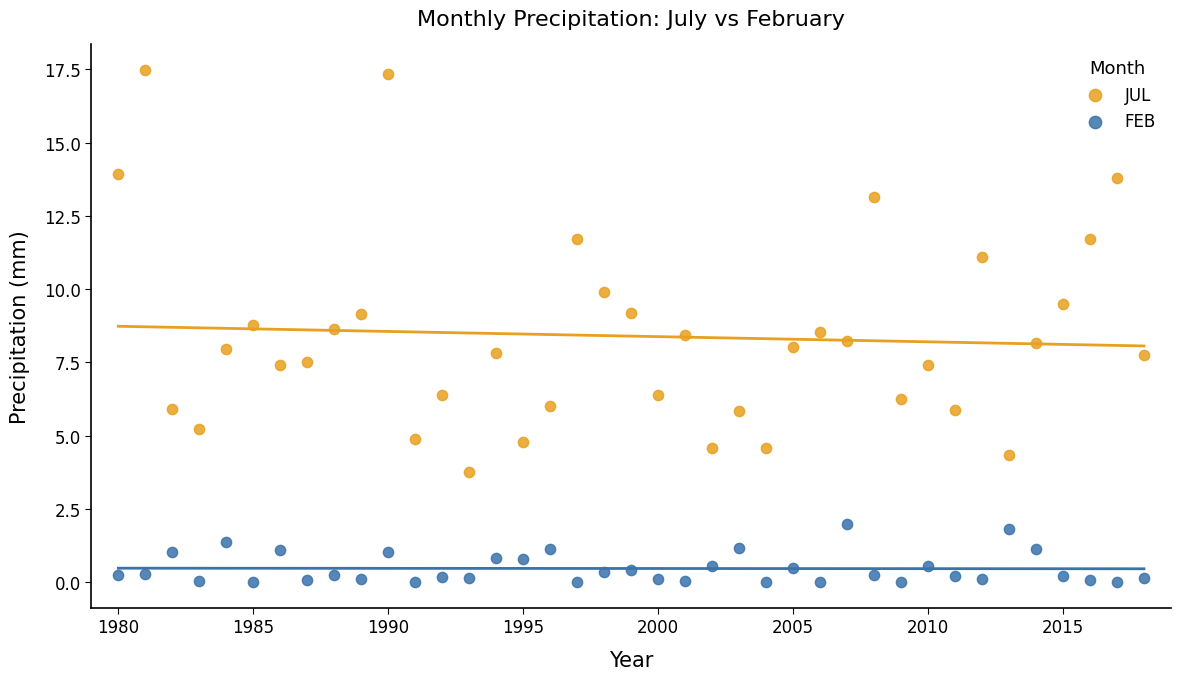

Which series contains the lowest Y value?

FEB